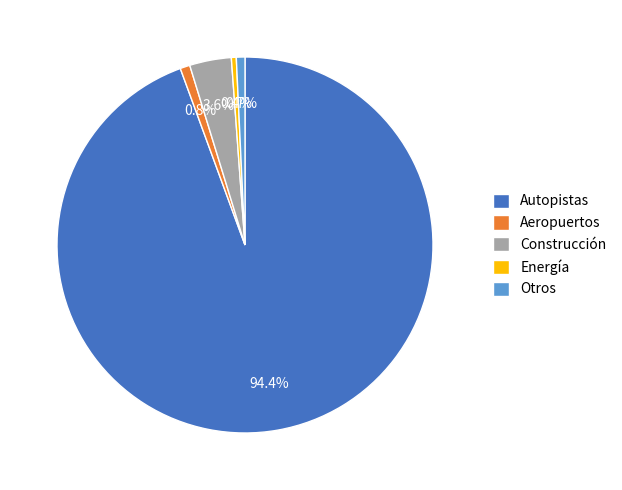

Does Aeropuertos represent more than half of the total?

No